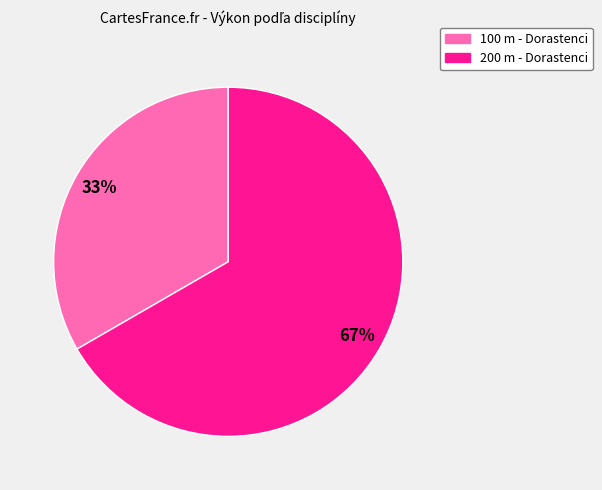

How many segments does this pie chart have?

2